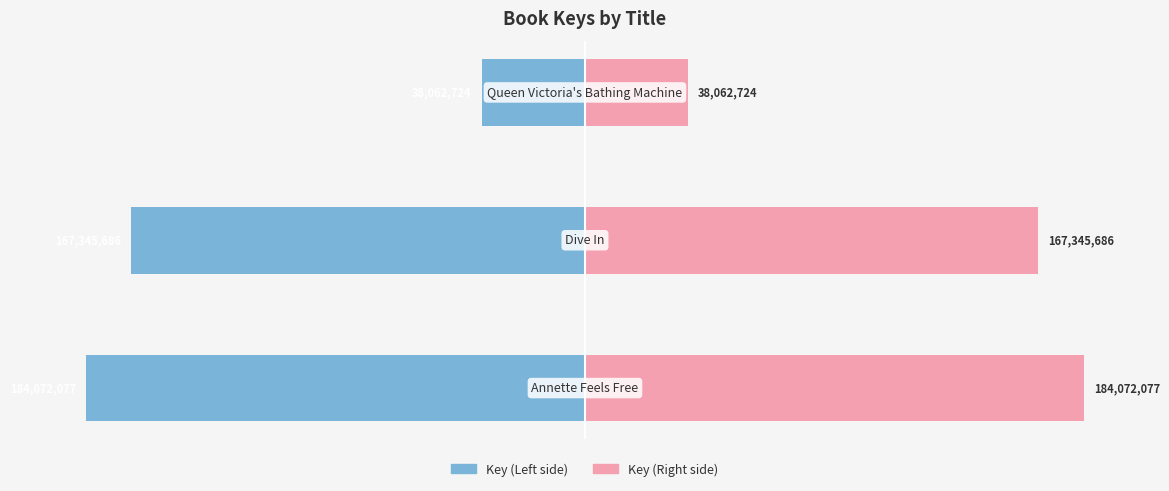

Does the chart contain stacked bars?

No